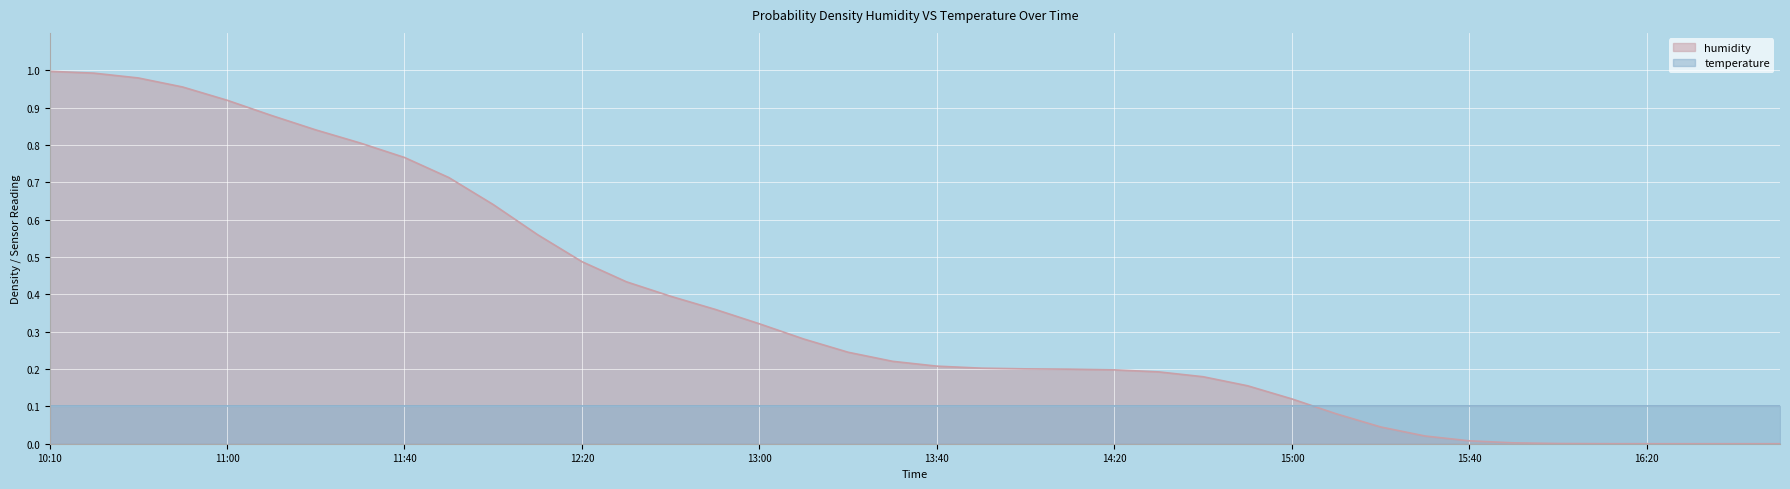

Which label corresponds to the largest value in the chart?

10:10